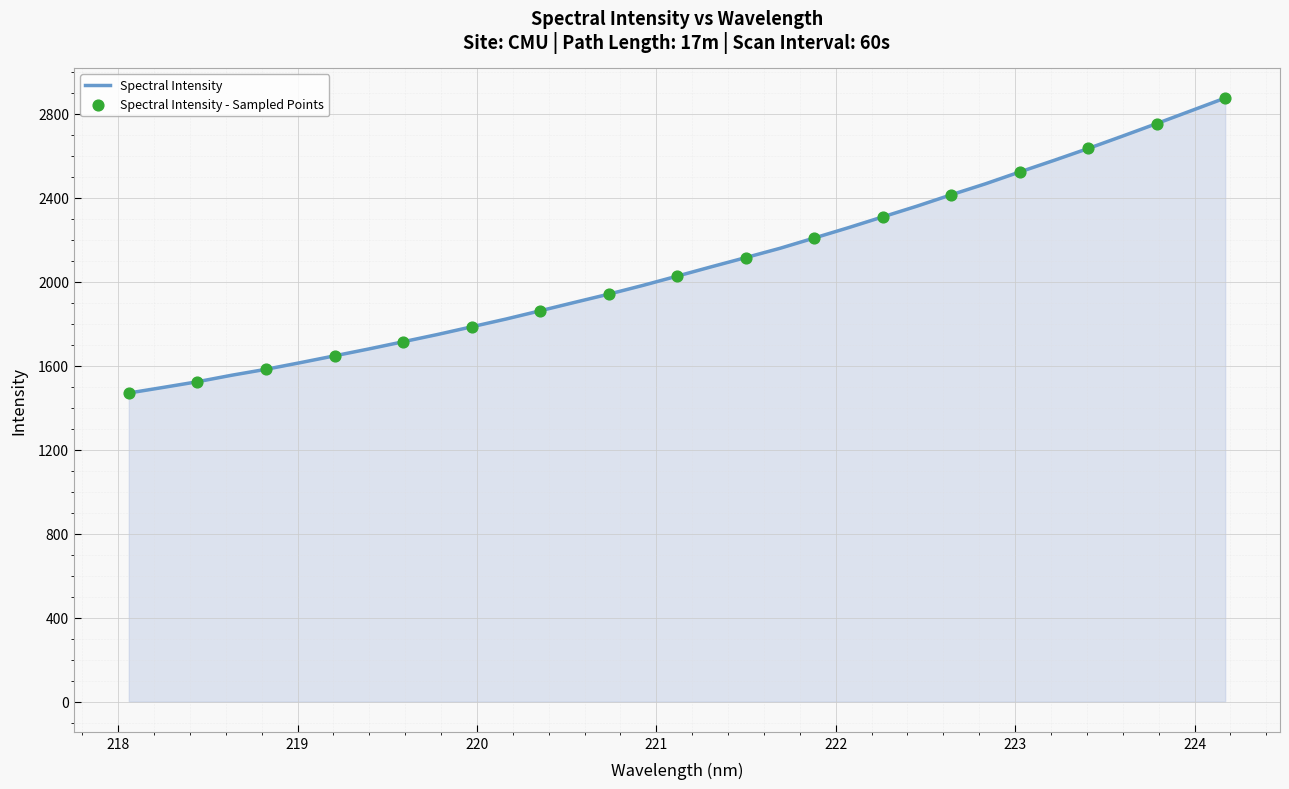

What is the minimum value shown in the chart?

1470.5